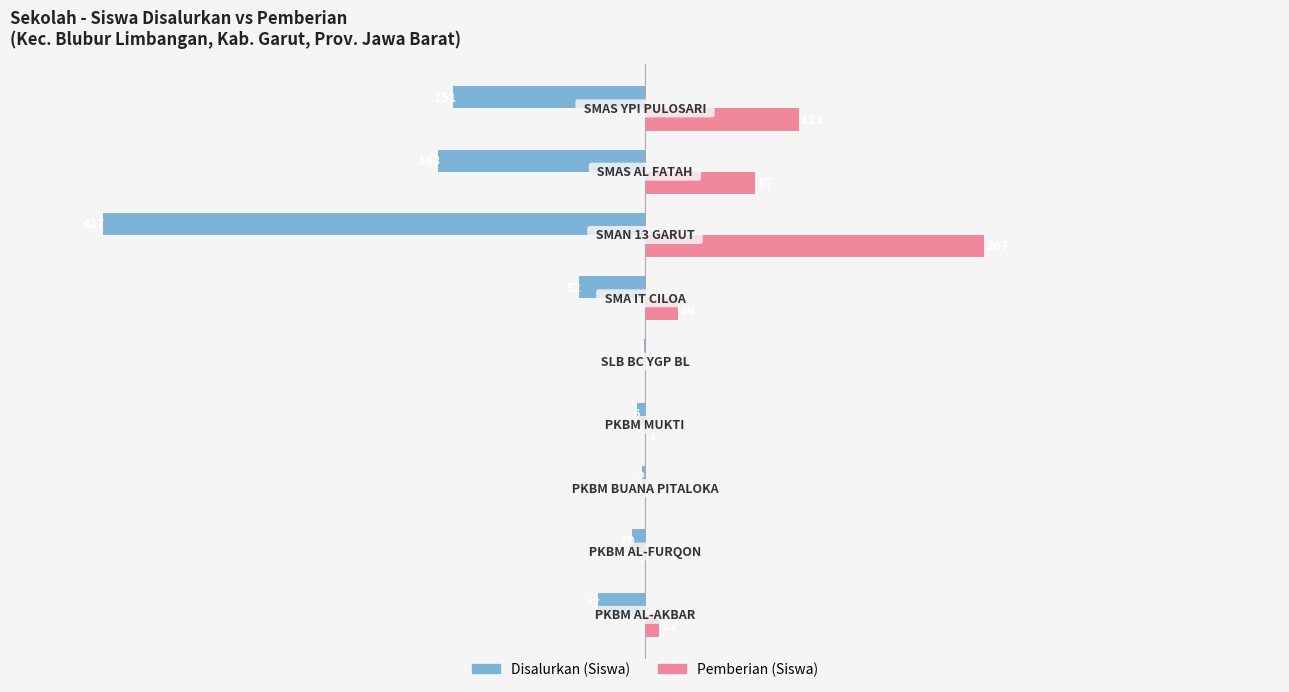

What is the maximum value for Disalurkan (Siswa)?

-1